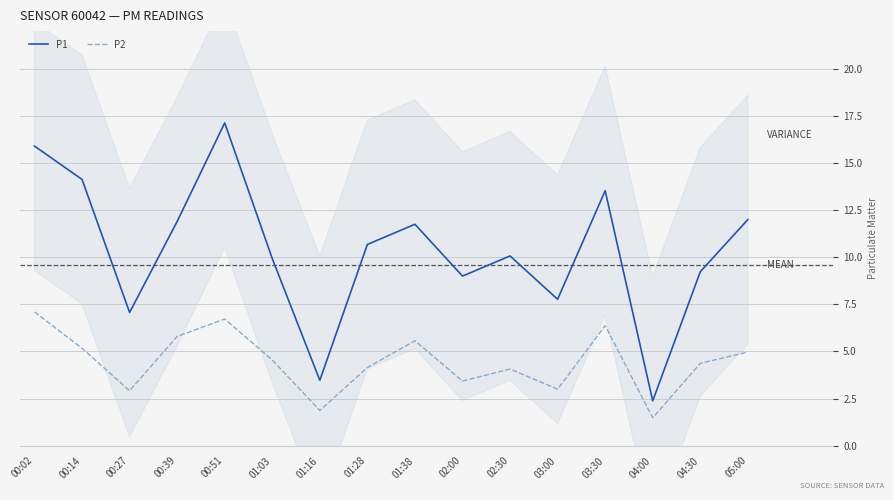

The P2 series shows 2.2 at 04:00. True or false?

False